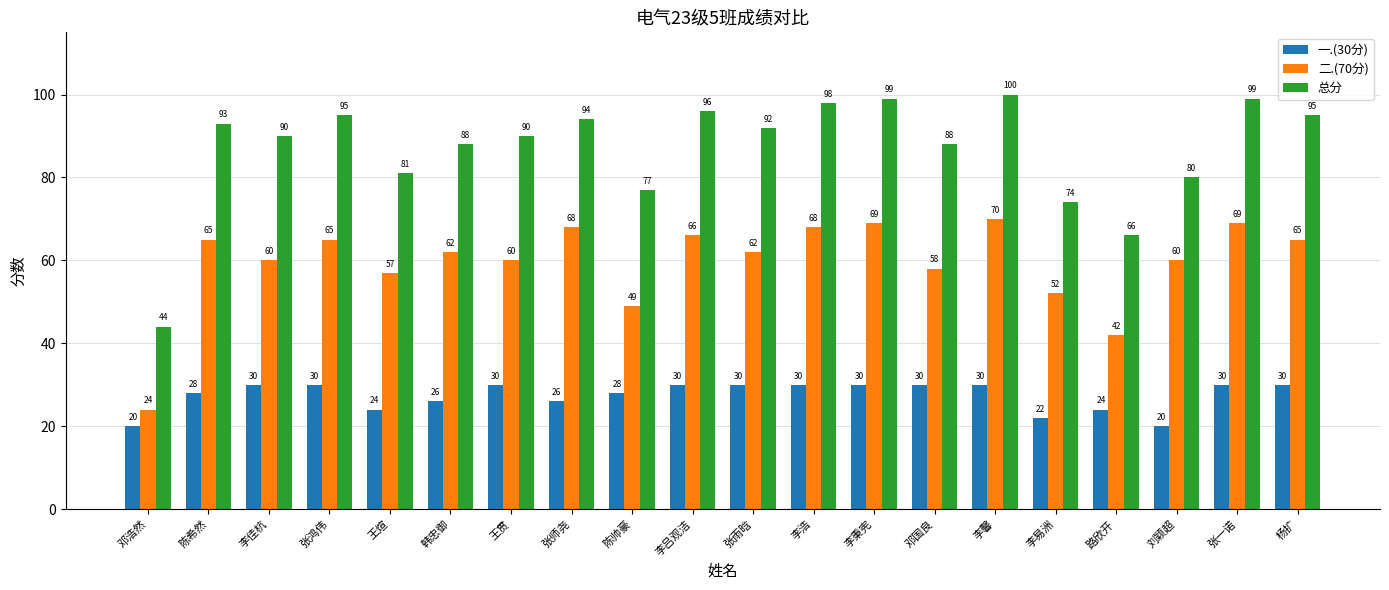

At how many categories does at least one series exceed 91?

10